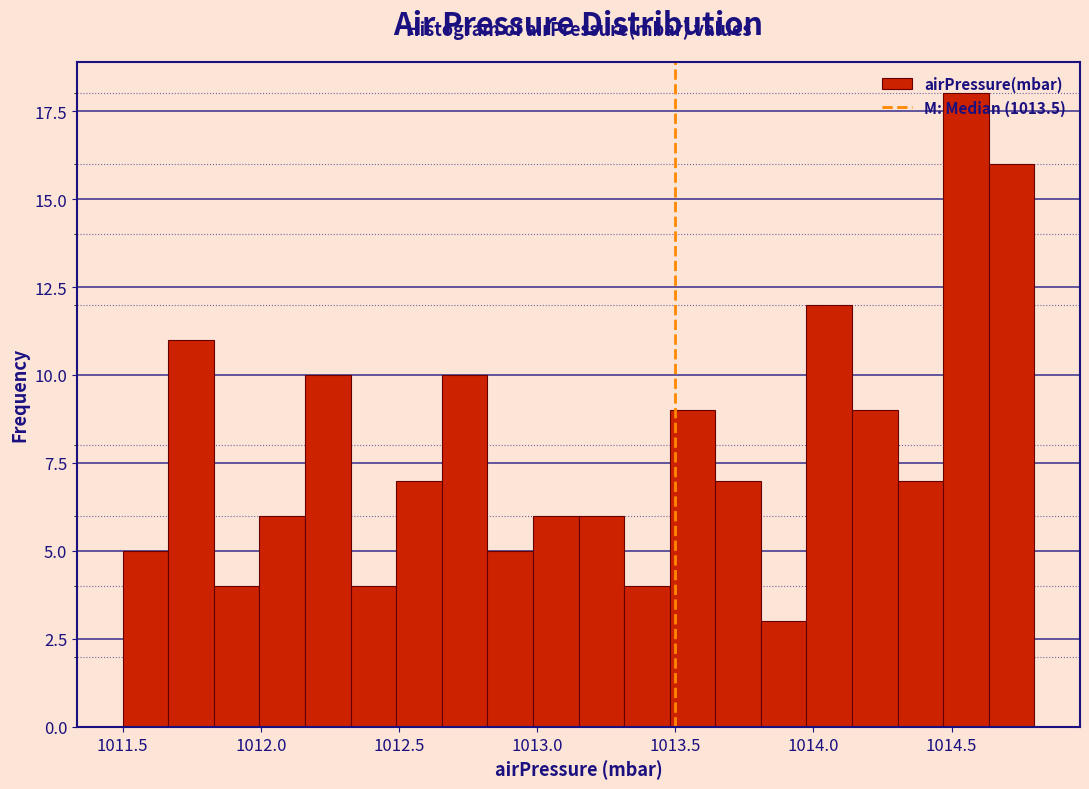

Around what value on the x-axis is the tallest bar? Give the approximate position of its centre, as read against the axis.

1014.55